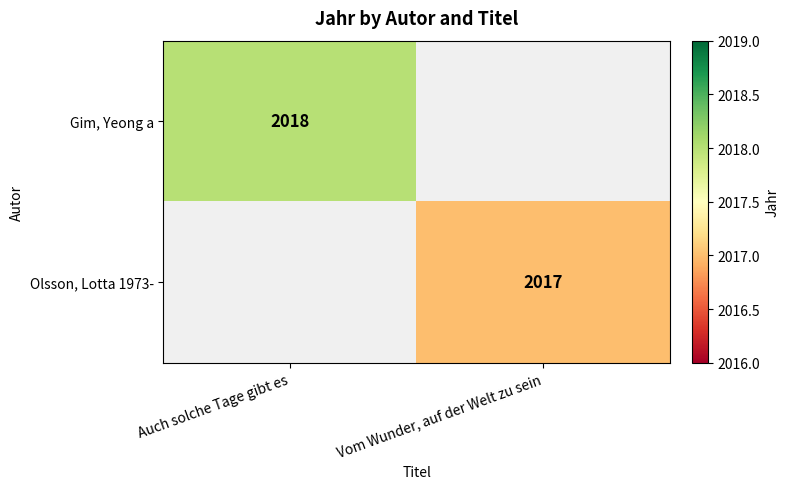

At how many categories does at least one series exceed 2017?

1